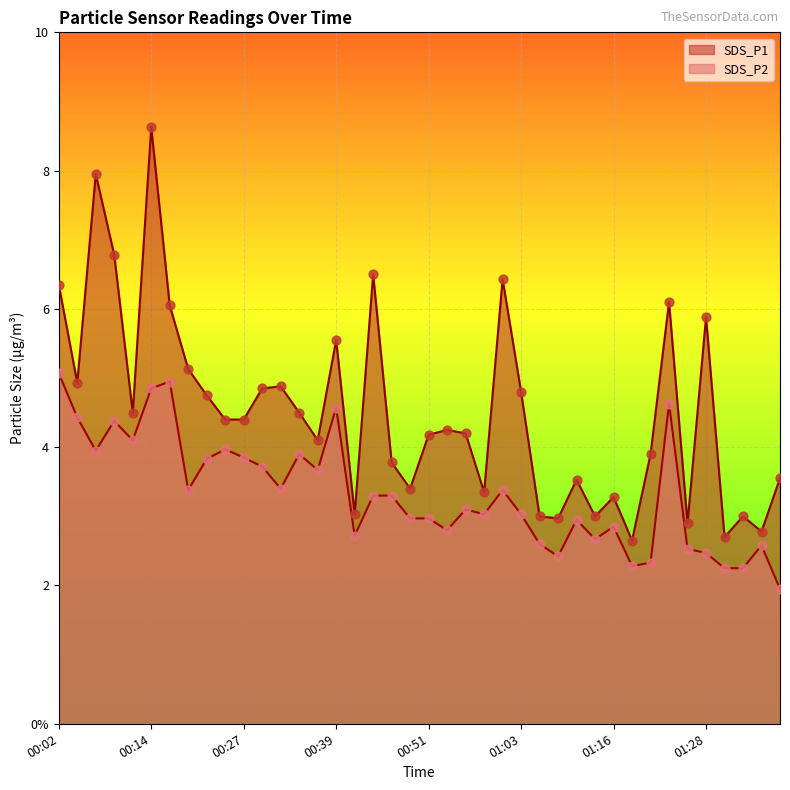

Which series has the widest spread of Y values?

SDS_P1